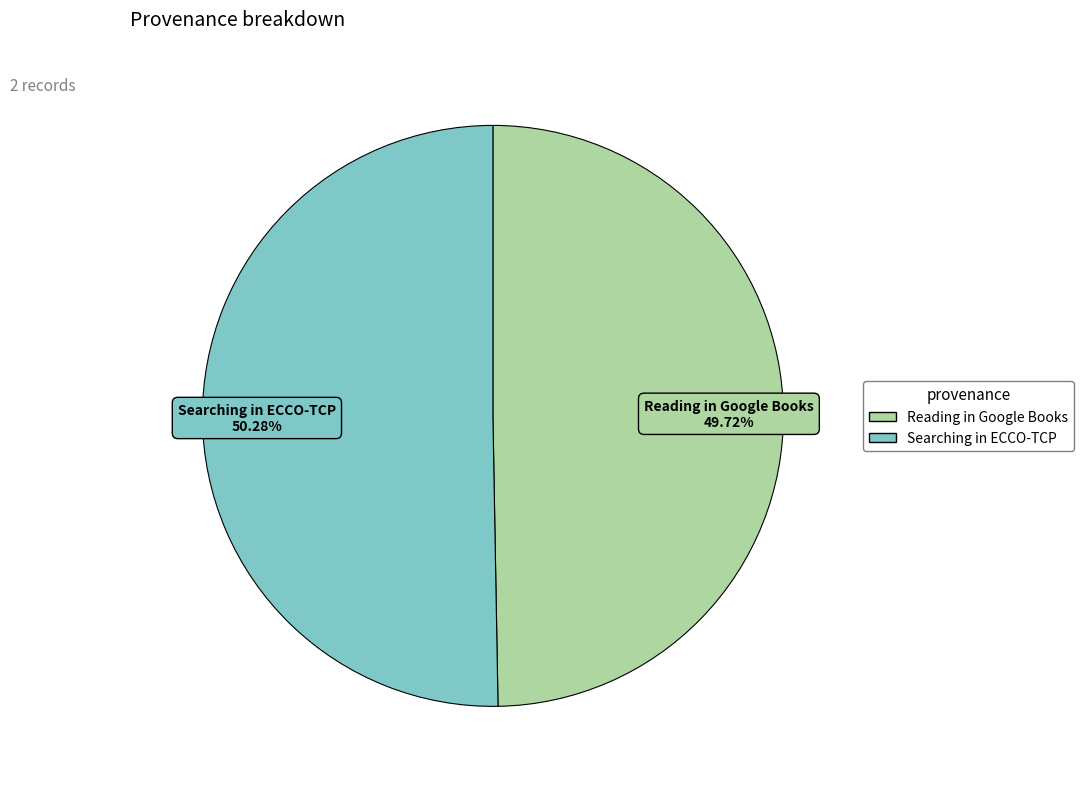

Is there a majority slice in this chart?

Yes